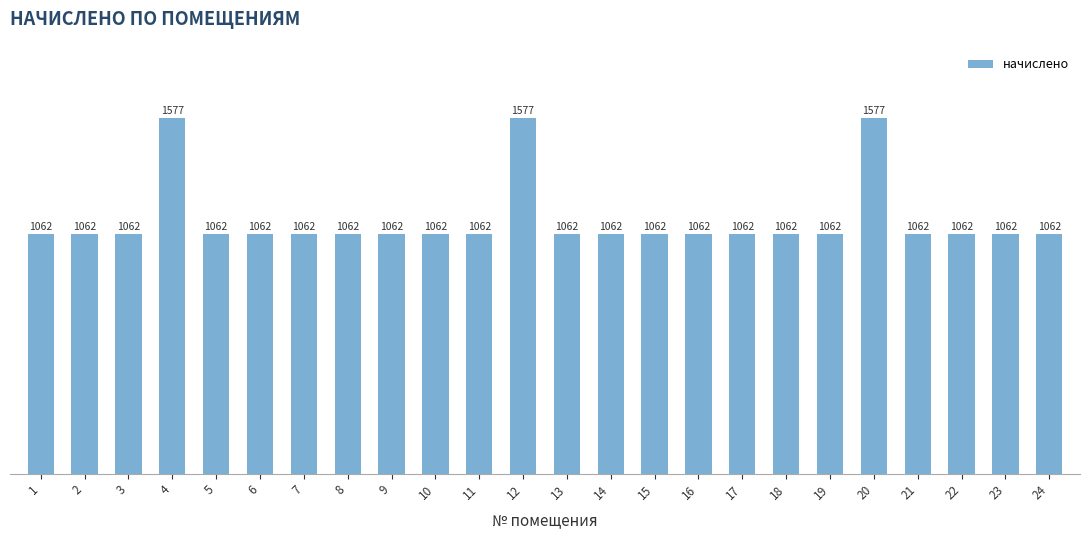

Approximately how many times larger is the value at 2 compared to 4?

0.7